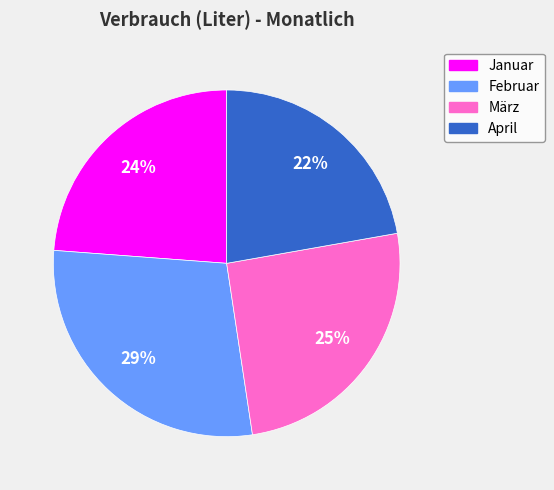

To the nearest percent, what percentage of the pie is März?

25%